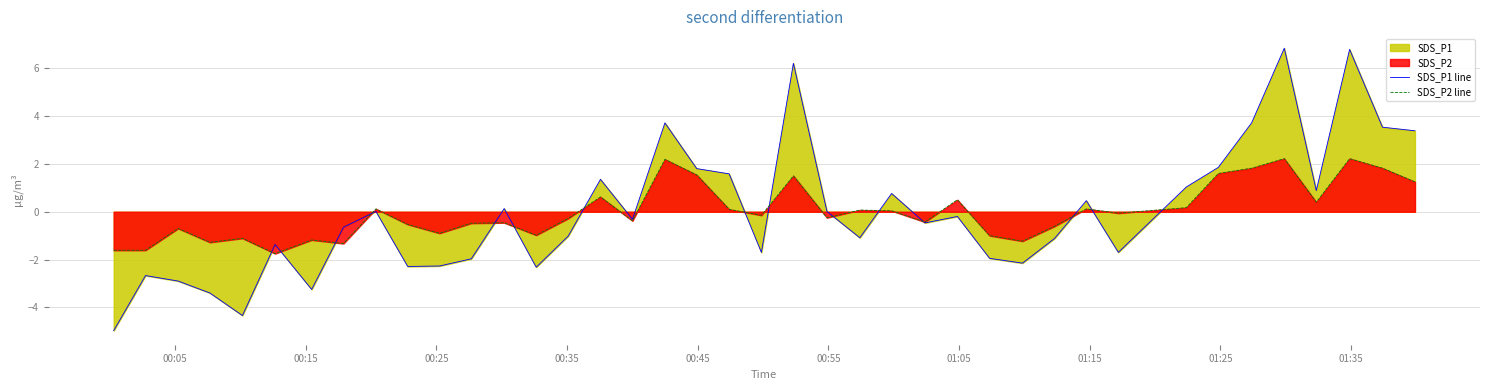

How many values in SDS_P2 line are above zero?

18